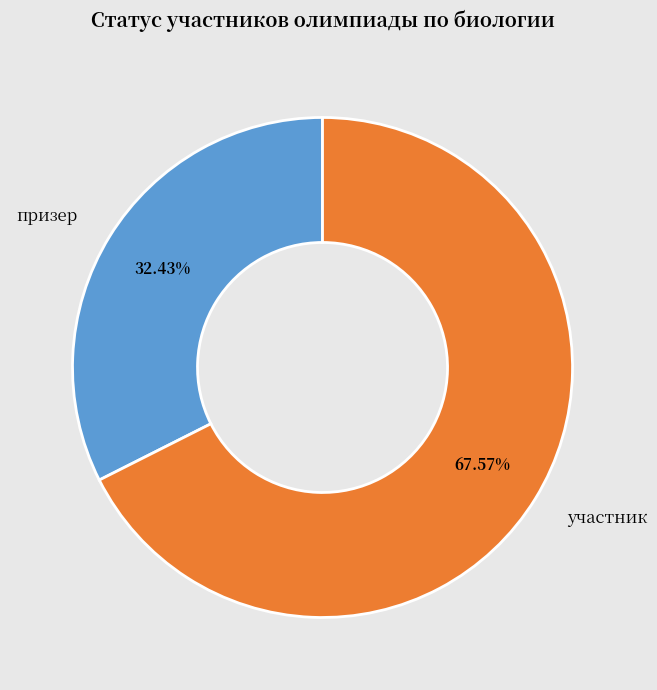

What portion of the pie excludes призер?

67.6%